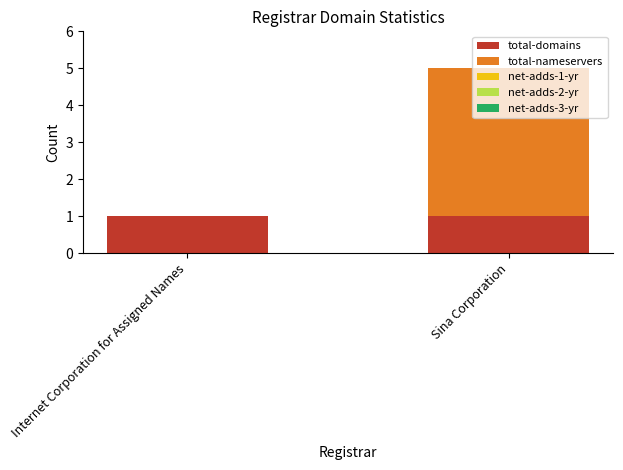

What is the average value of the total-domains series?

1